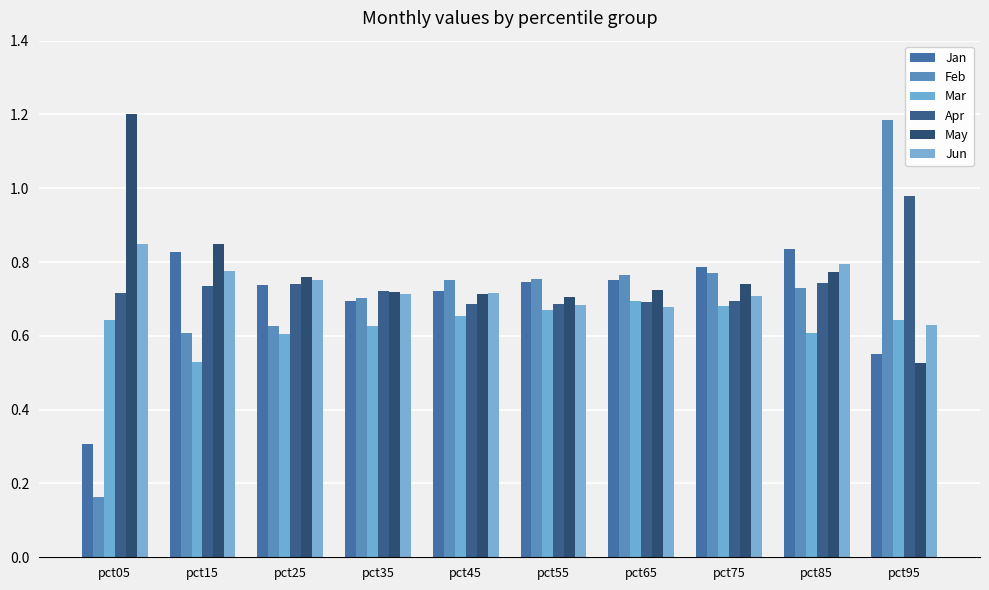

At how many categories does at least one series exceed 0?

10